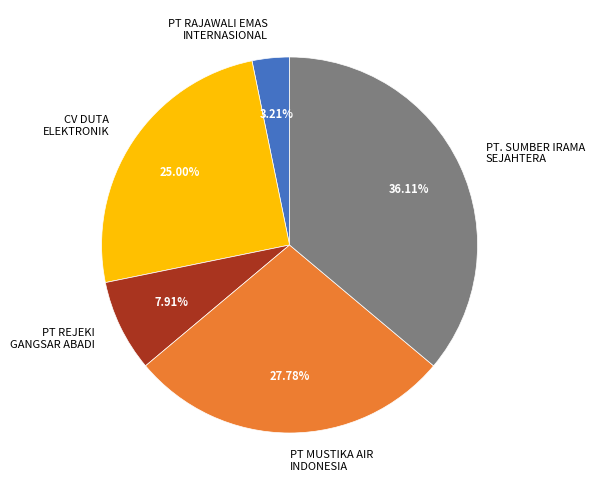

What is the largest slice in the pie chart?

PT. SUMBER IRAMA SEJAHTERA